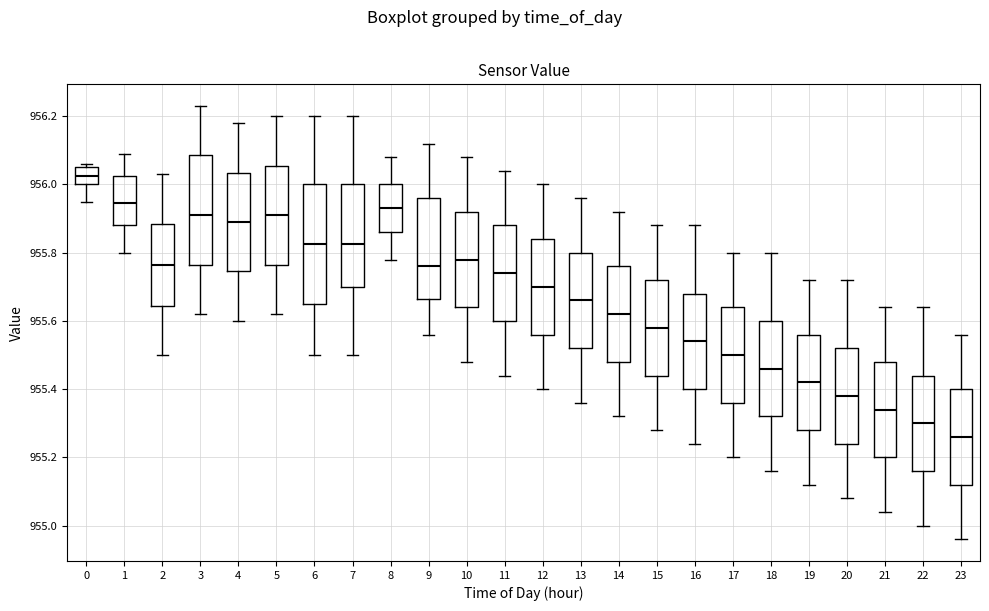

Which box has the highest median line?

0